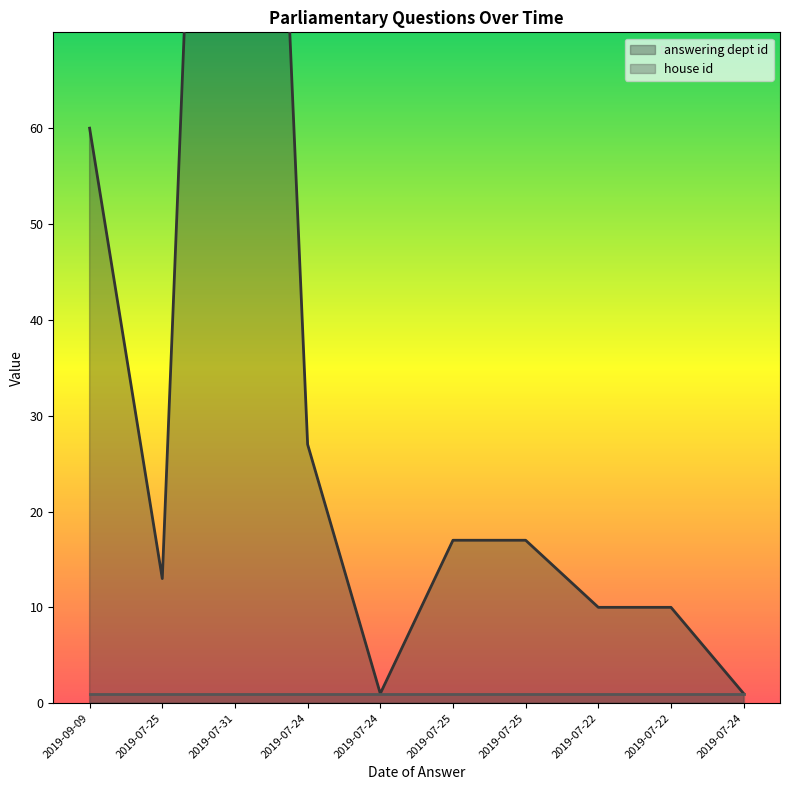

What is the difference between the maximum and minimum values?

201